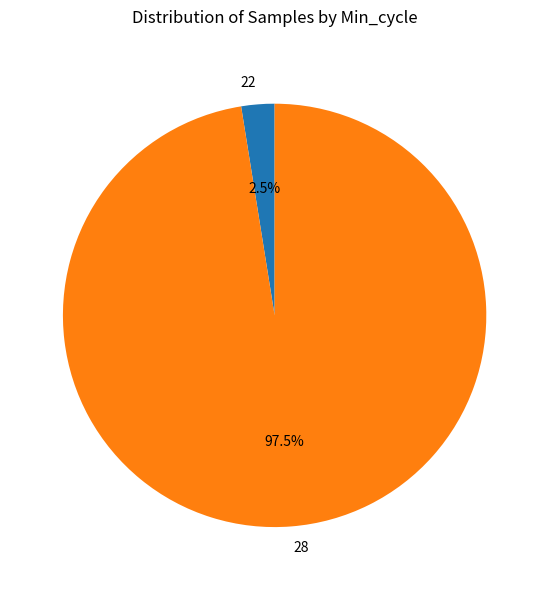

Which slice is the largest?

28